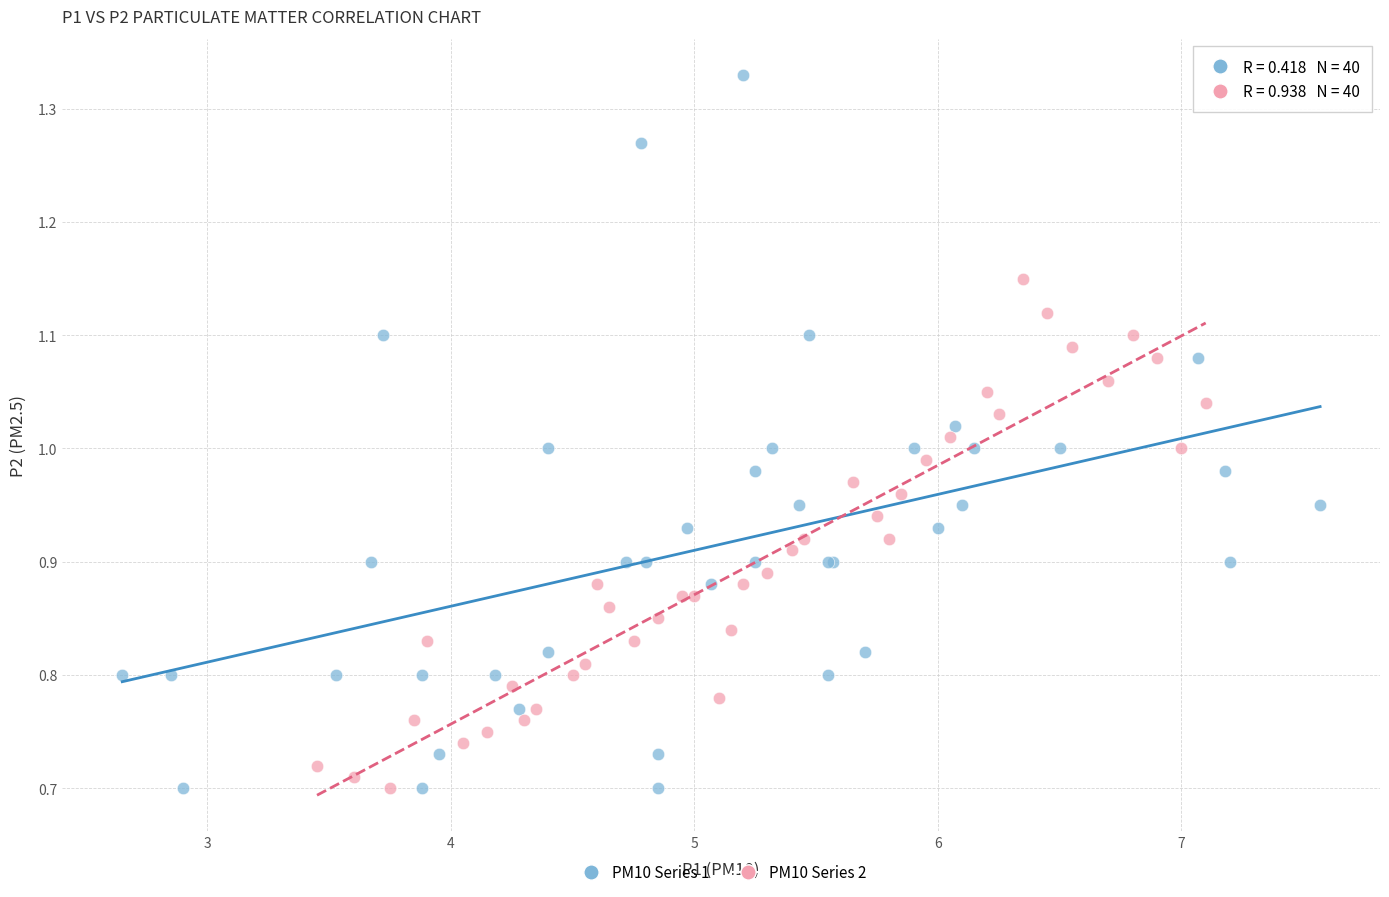

Which series reaches the maximum Y coordinate?

PM10 Series 1